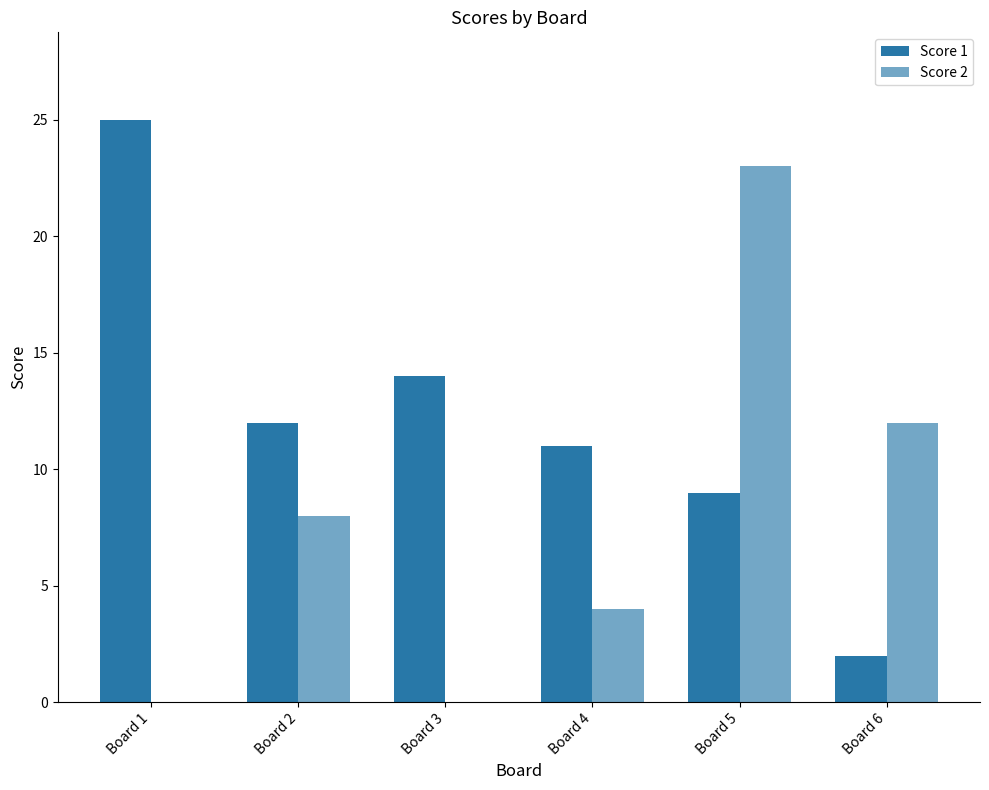

The Score 1 series shows 14 at Board 3. True or false?

True